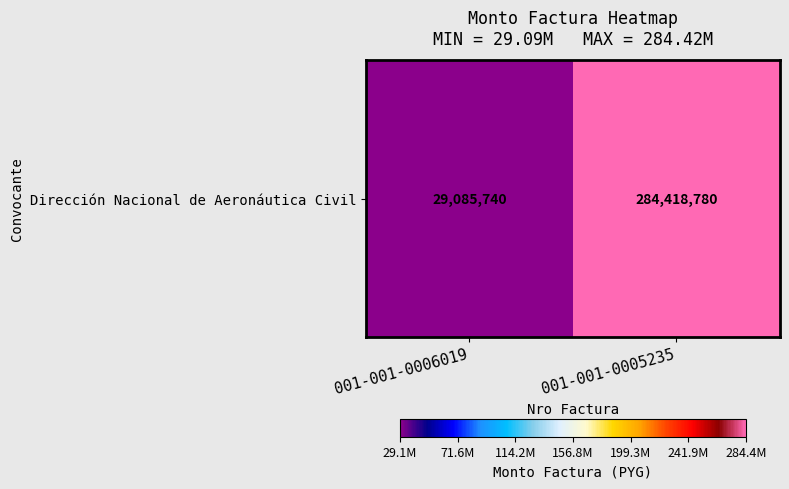

List the labels in order of value, largest first.

001-001-0005235, 001-001-0006019